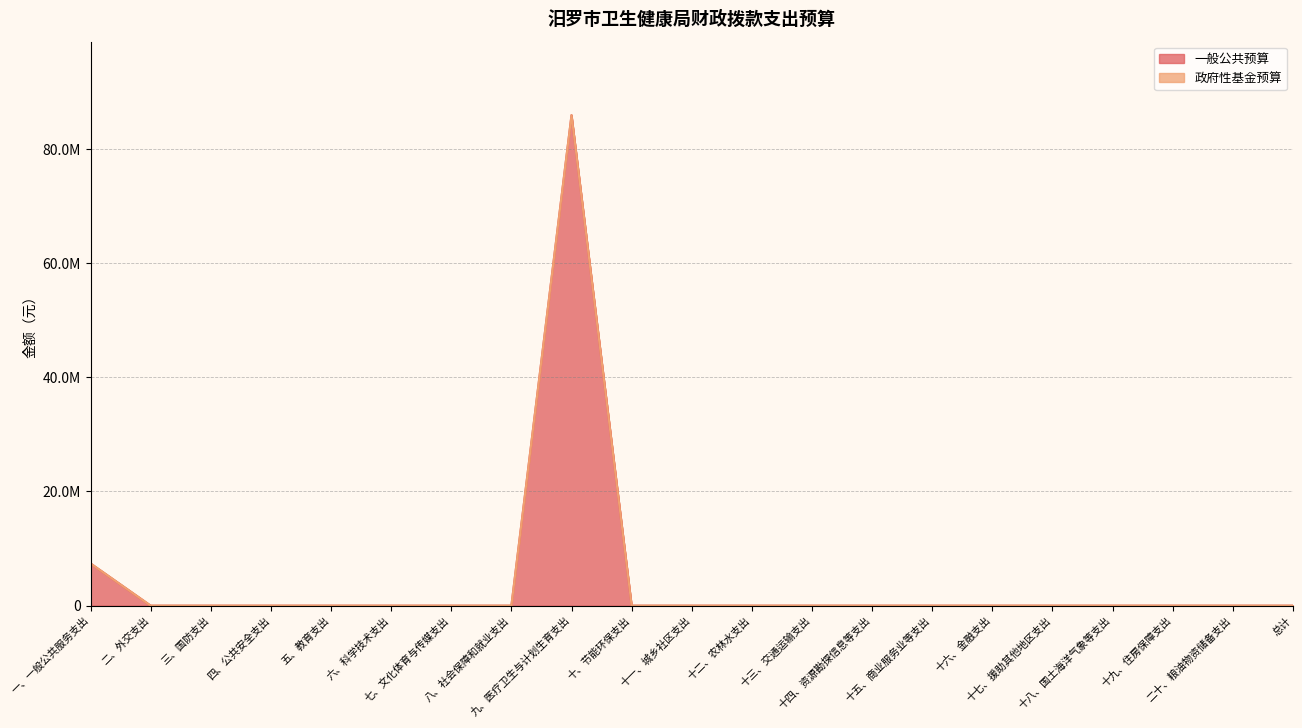

How many values are above zero?

2